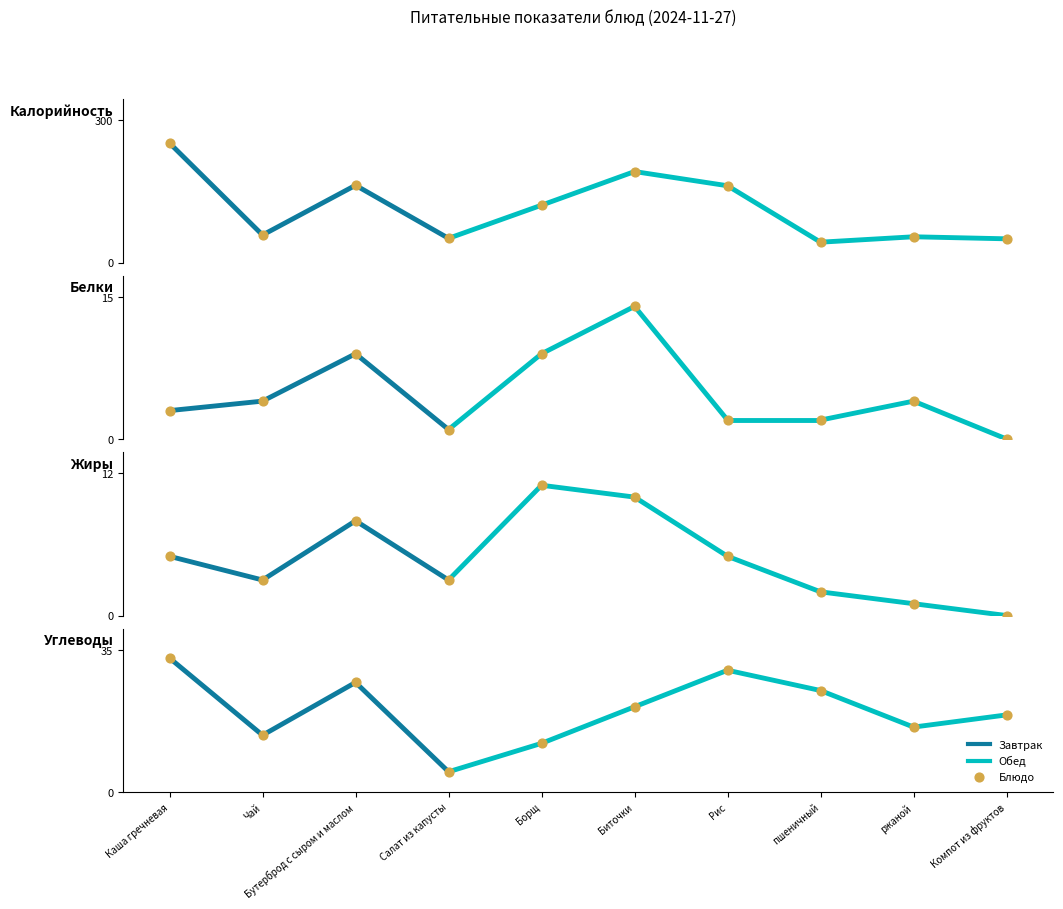

Which series contains the highest Y value?

Калорийность